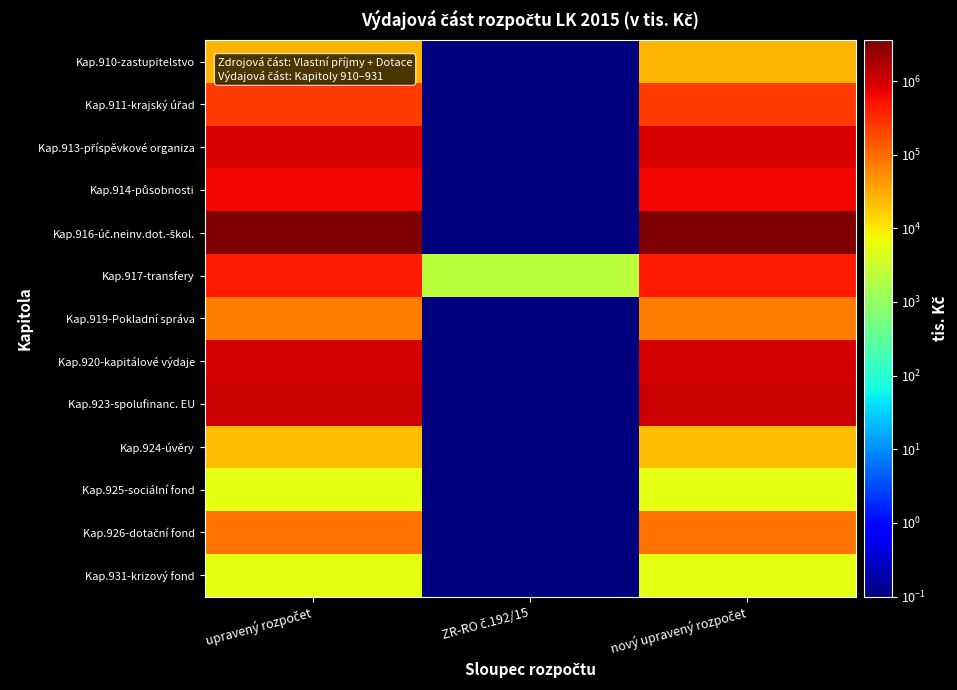

At which category is the sum across all series the highest?

nový upravený rozpočet